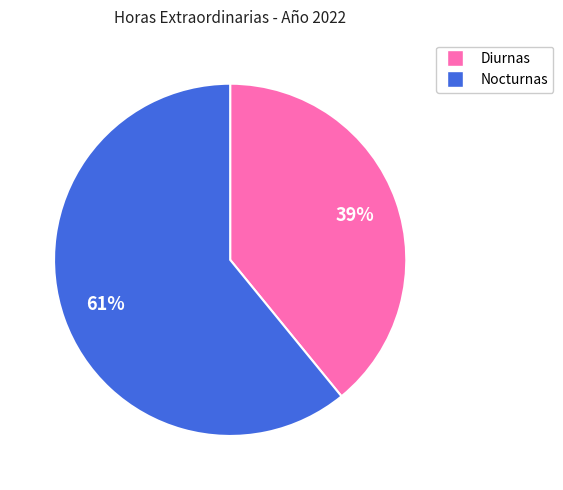

To the nearest percent, what is the difference between the largest and smallest slice percentages?

22%